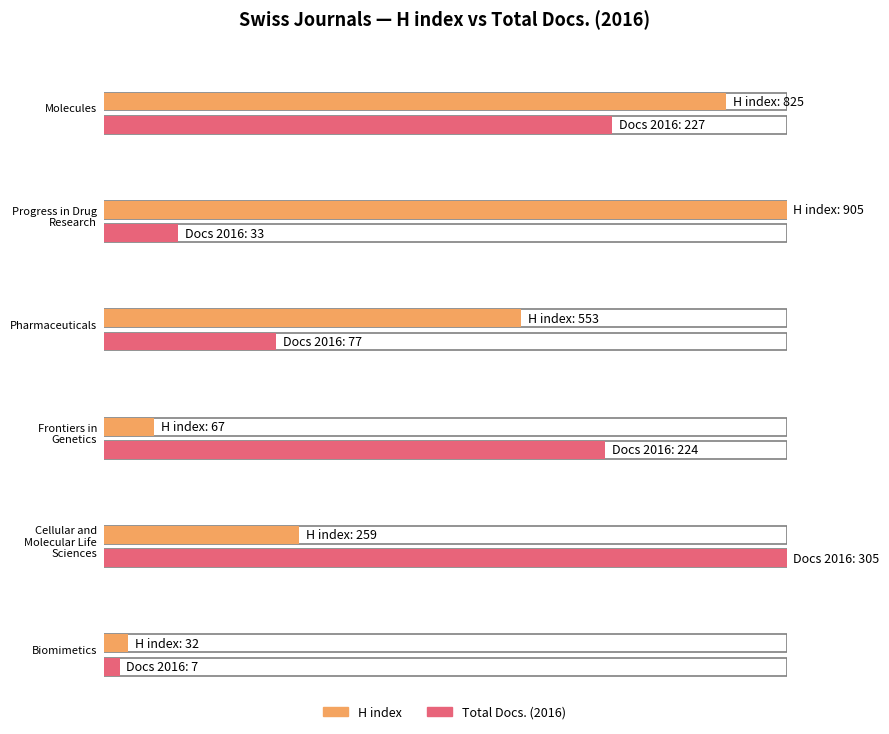

Rank the series at Frontiers in Genetics from highest to lowest value.

Total Docs. (2016), H index